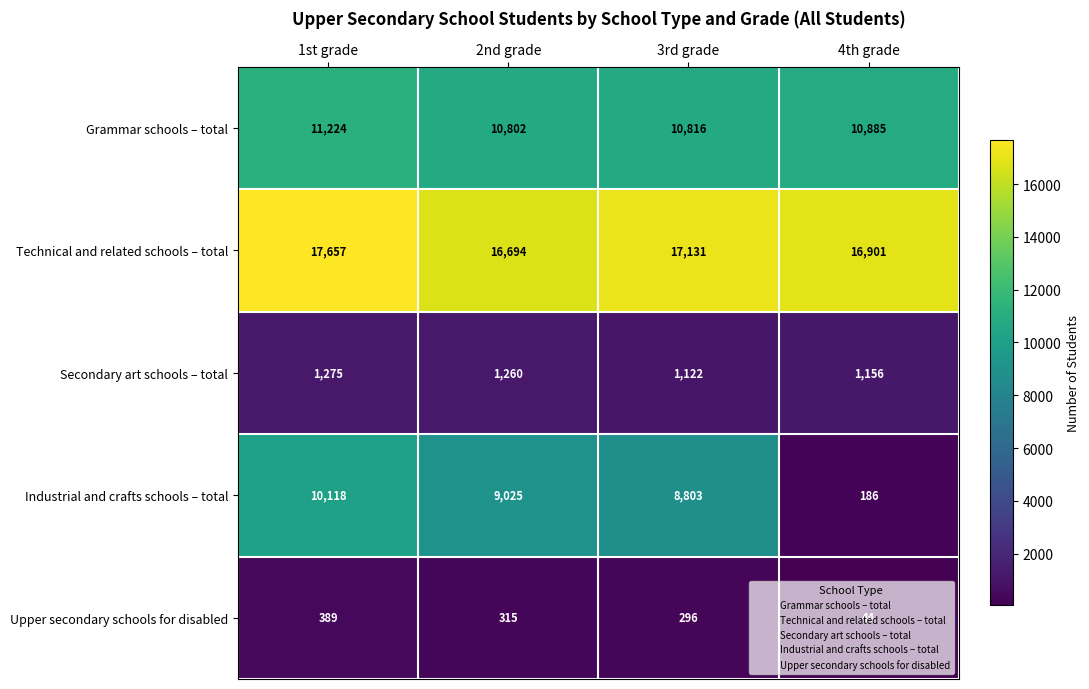

What is the approximate value of Secondary art schools – total at 2nd grade, to the nearest 10?

1260